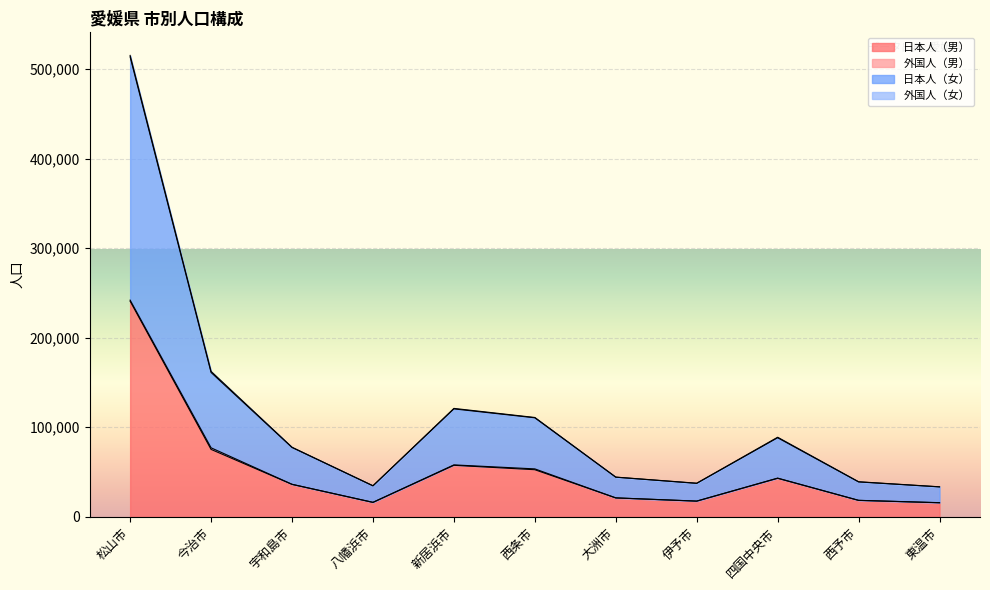

Which category has the highest value in the 日本人（男） series?

松山市